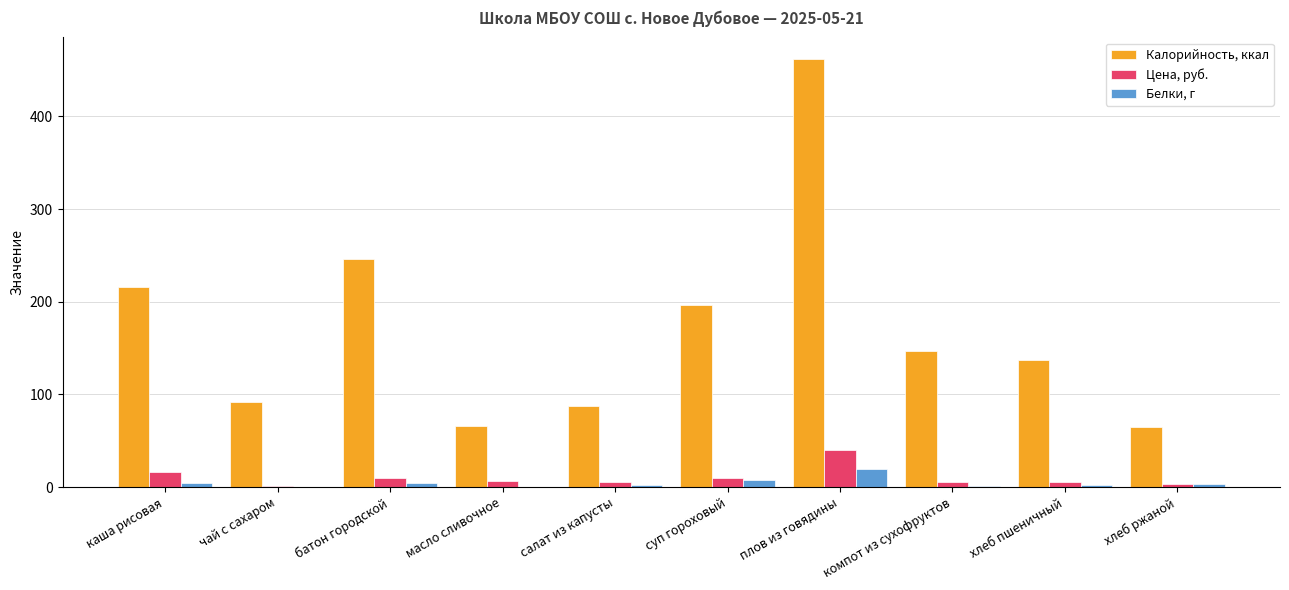

True or false: Калорийность, ккал has a value of 216.0 at каша рисовая.

True